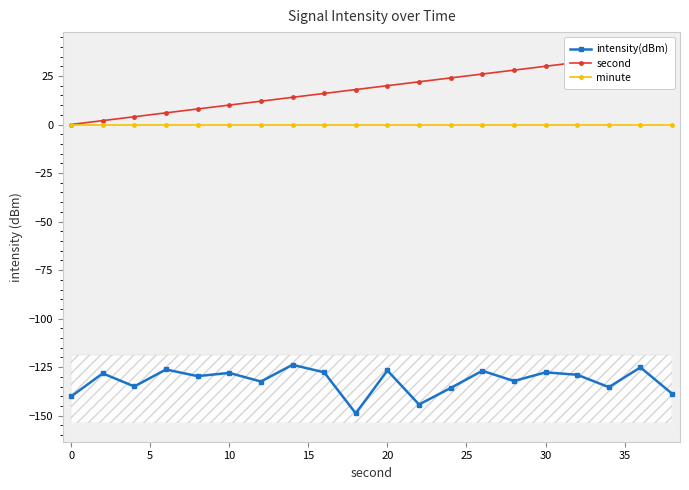

True or false: minute and second cross at least once.

False